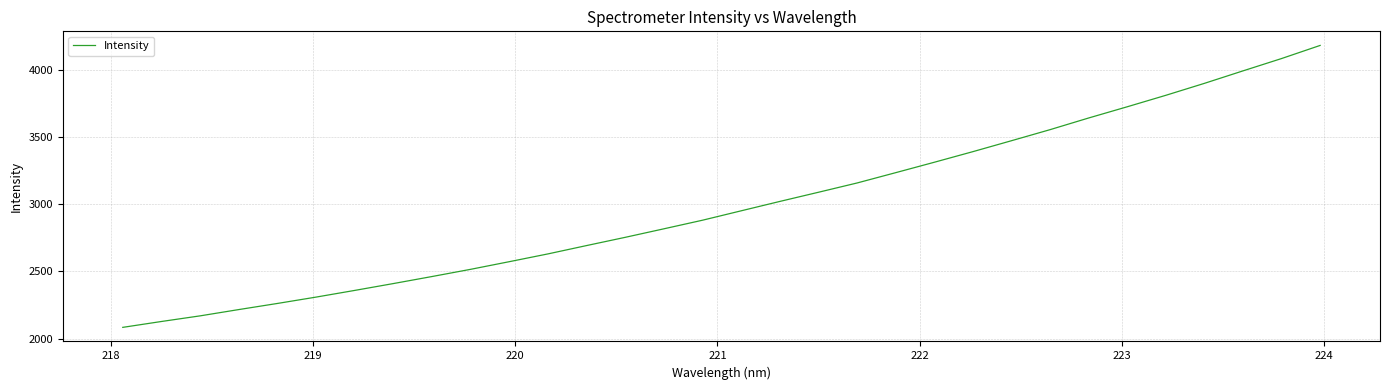

What is the greatest value displayed?

4182.4